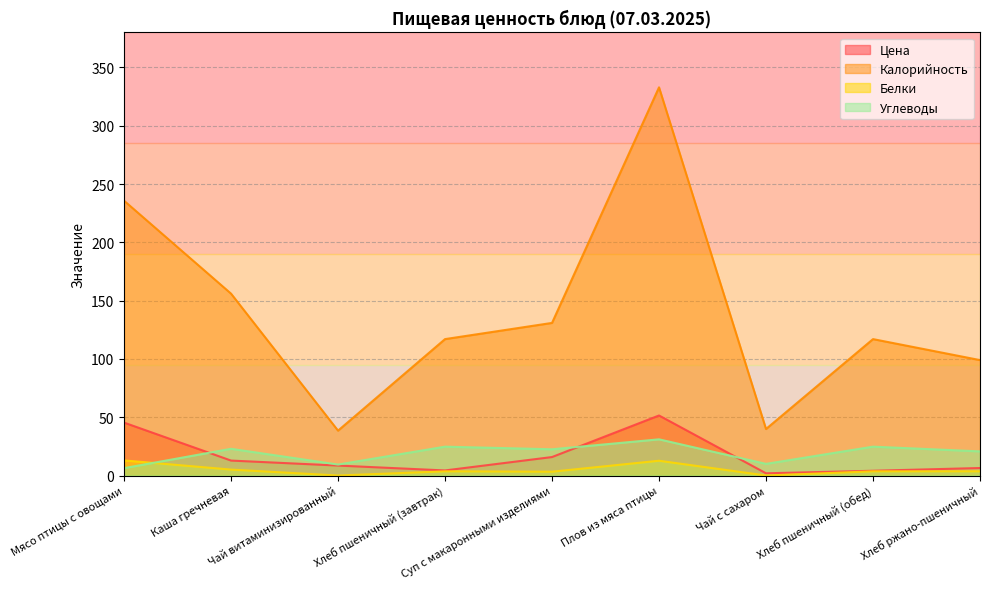

At which category does Белки reach its first local peak?

Хлеб пшеничный (завтрак)